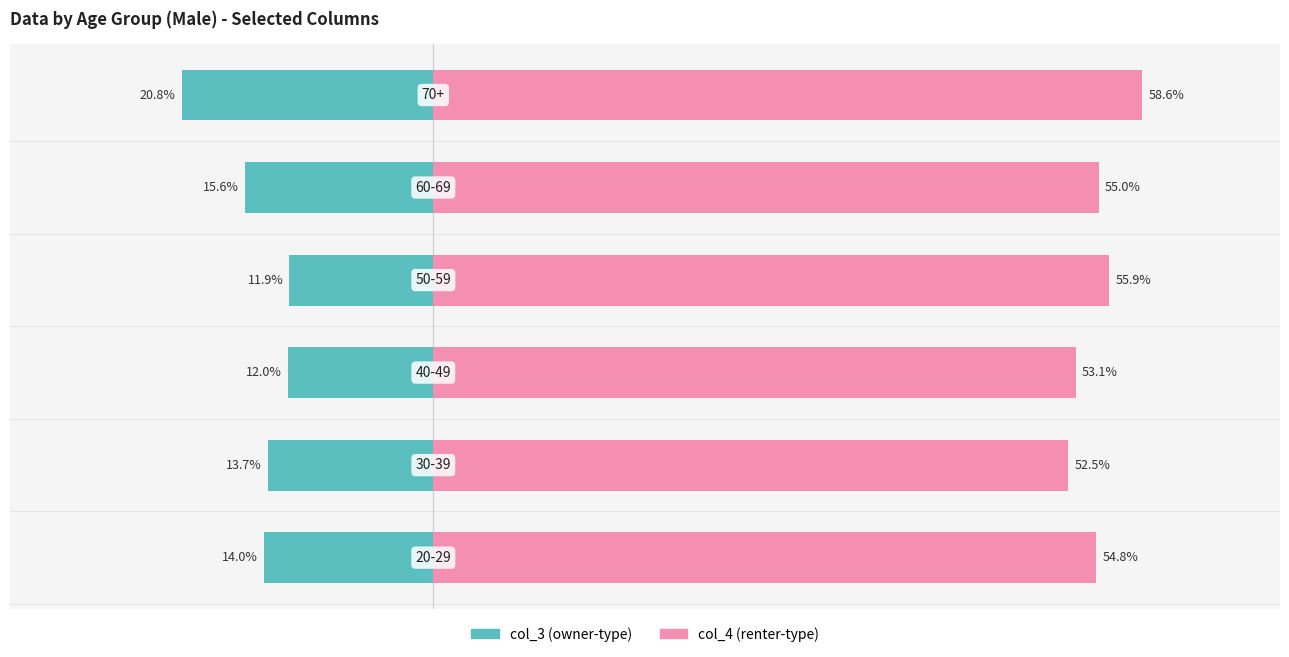

What is the sum of all col_3 (left) values?

-88.0